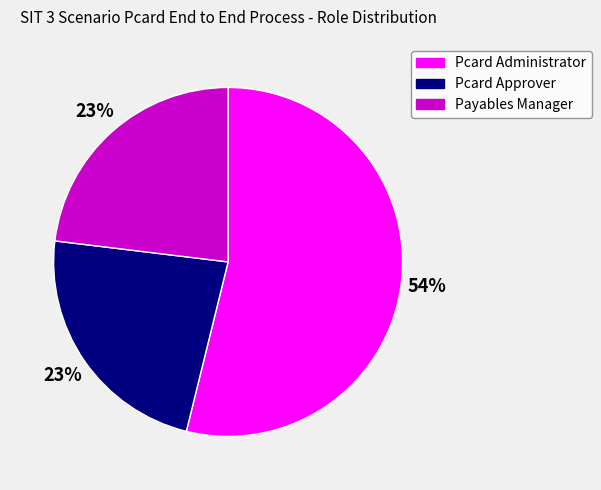

To the nearest percent, what is the average slice percentage?

33%